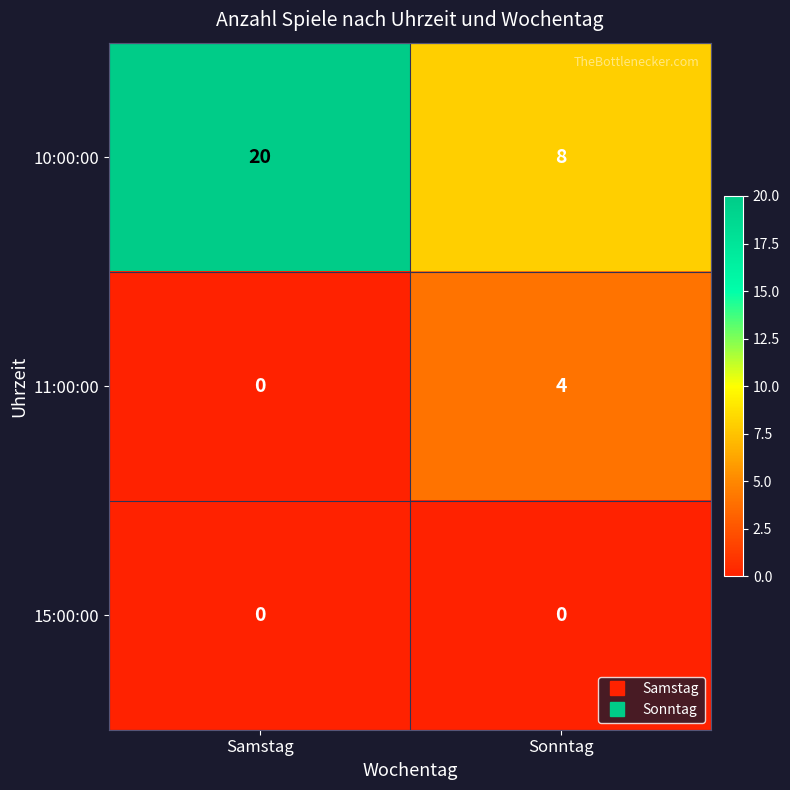

Reading right to left, transcribe all the data shown in this chart.

10:00:00: Sonntag=8	Samstag=20
11:00:00: Sonntag=4	Samstag=0
15:00:00: Sonntag=0	Samstag=0